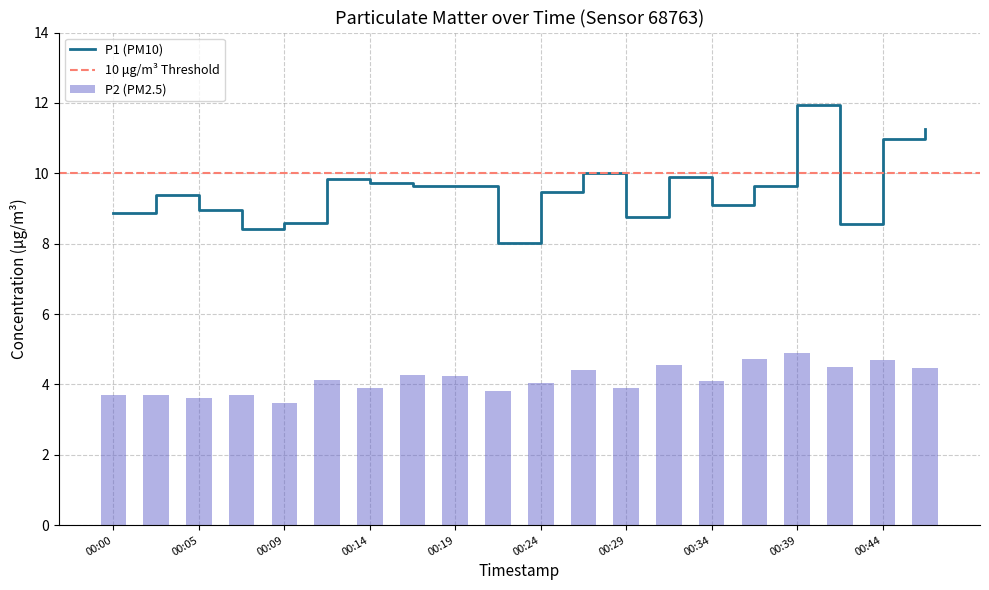

What is the value of the P2 bar at the 7th from the left?

3.9